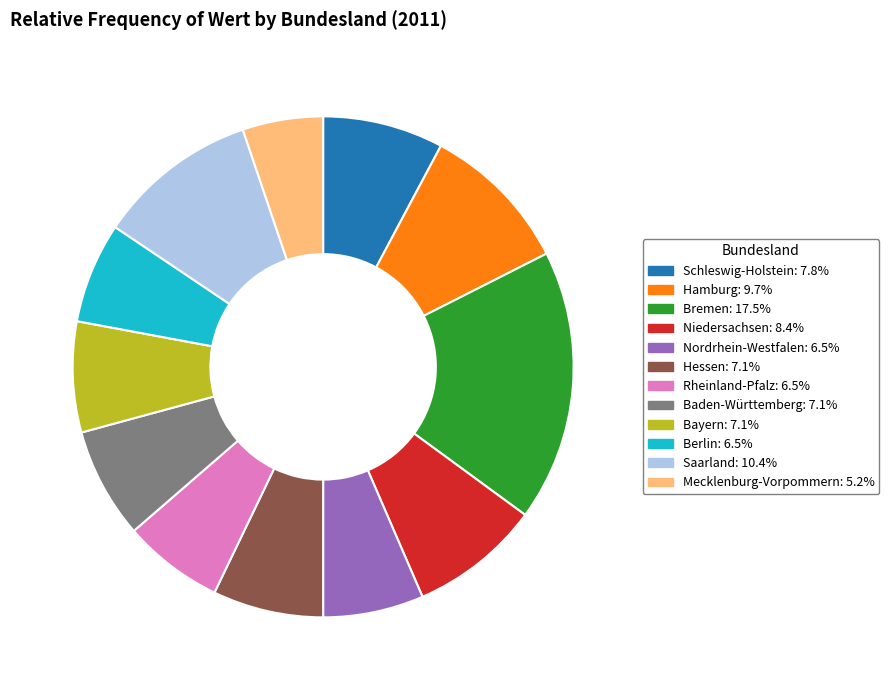

Which has a higher value, Niedersachsen or Hessen?

Niedersachsen